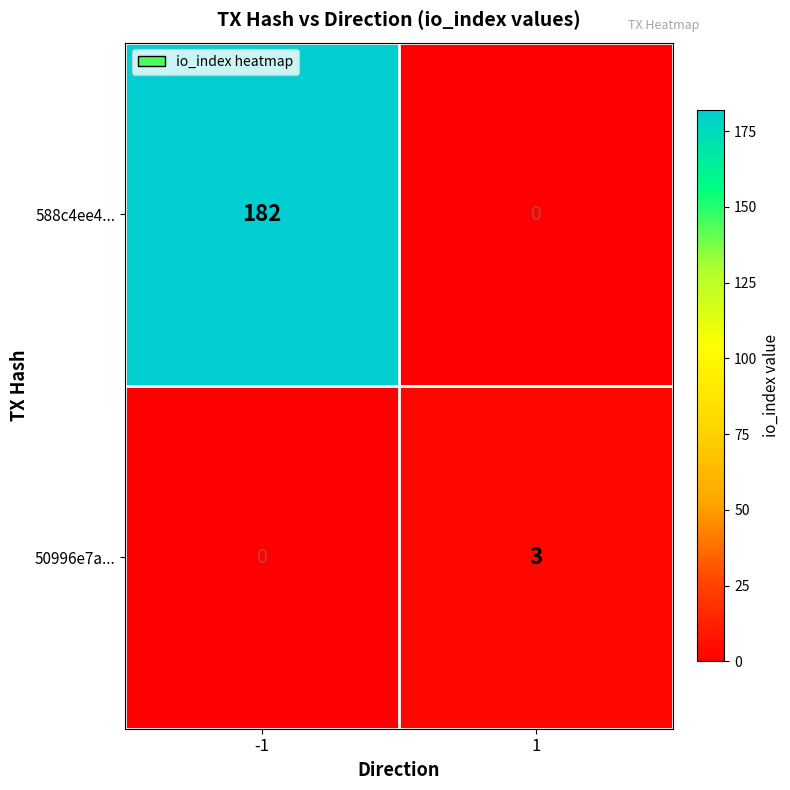

What is the highest value of the 50996e7a... series?

3